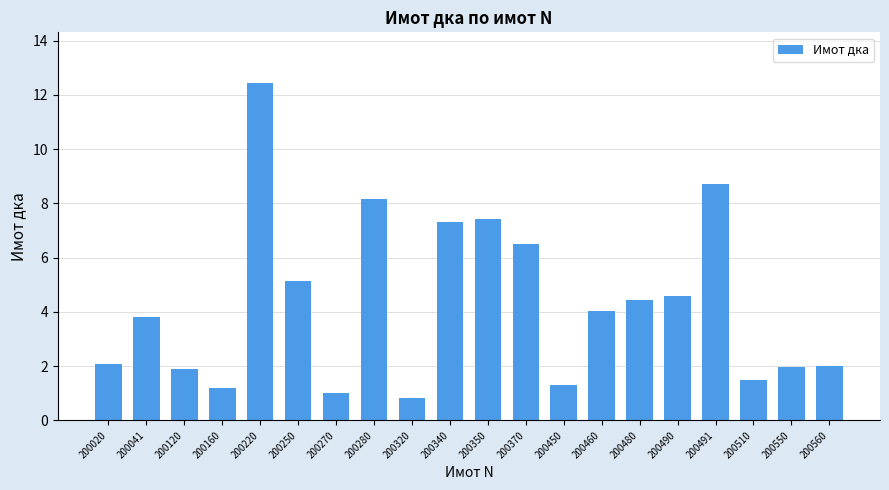

Reading left to right, extract all data points from this chart.

2.1	3.8	1.9	1.2	12.4	5.1	1.0	8.2	0.8	7.3	7.4	6.5	1.3	4.0	4.5	4.6	8.7	1.5	2.0	2.0